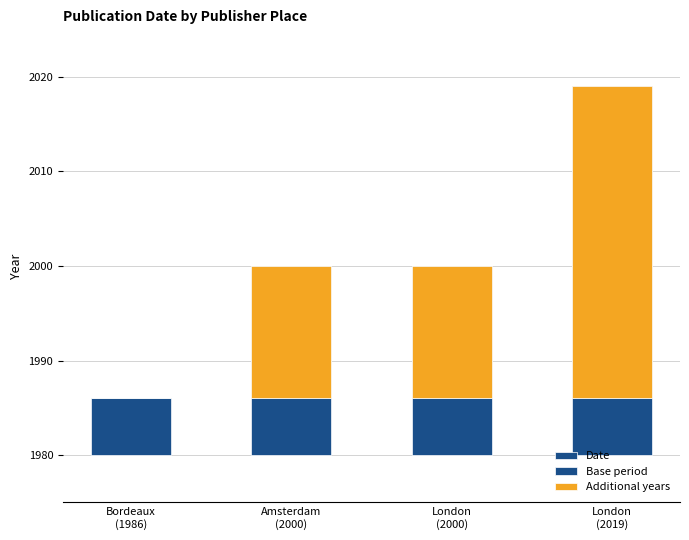

What is the label of the 1st bar from the left?

Bordeaux
(1986)